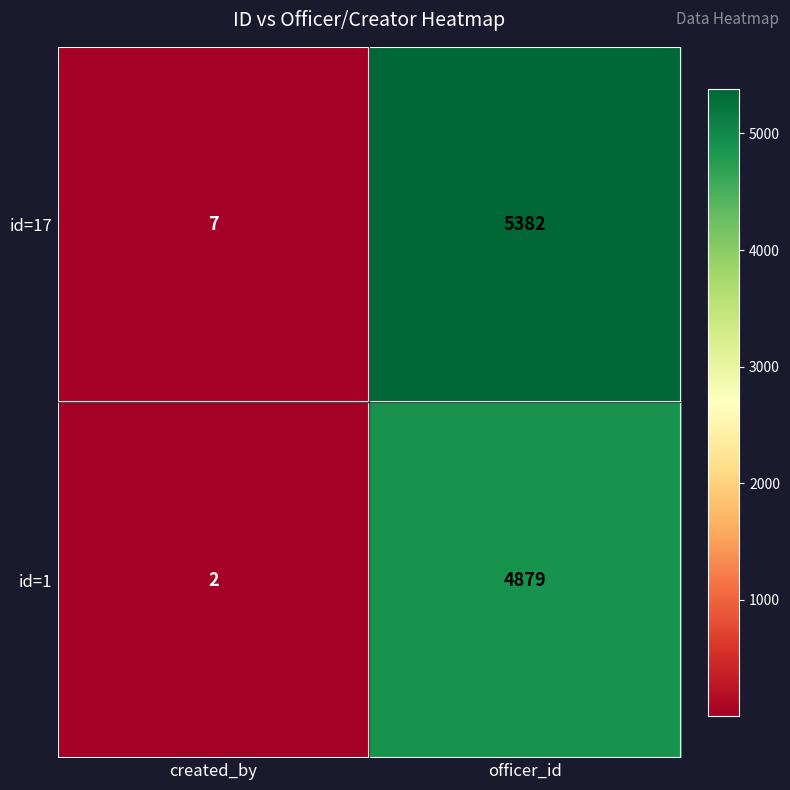

Reading left to right, extract all data points from this chart.

id=17: created_by=7	officer_id=5382
id=1: created_by=2	officer_id=4879